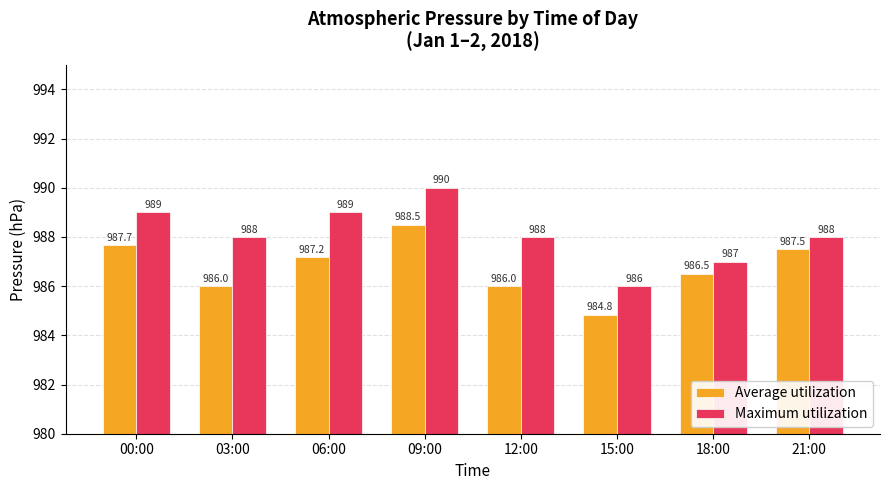

Reading left to right, transcribe all the data shown in this chart.

Average utilization: 00:00=987.7	03:00=986.0	06:00=987.2	09:00=988.5	12:00=986.0	15:00=984.8	18:00=986.5	21:00=987.5
Maximum utilization: 00:00=989.0	03:00=988.0	06:00=989.0	09:00=990.0	12:00=988.0	15:00=986.0	18:00=987.0	21:00=988.0